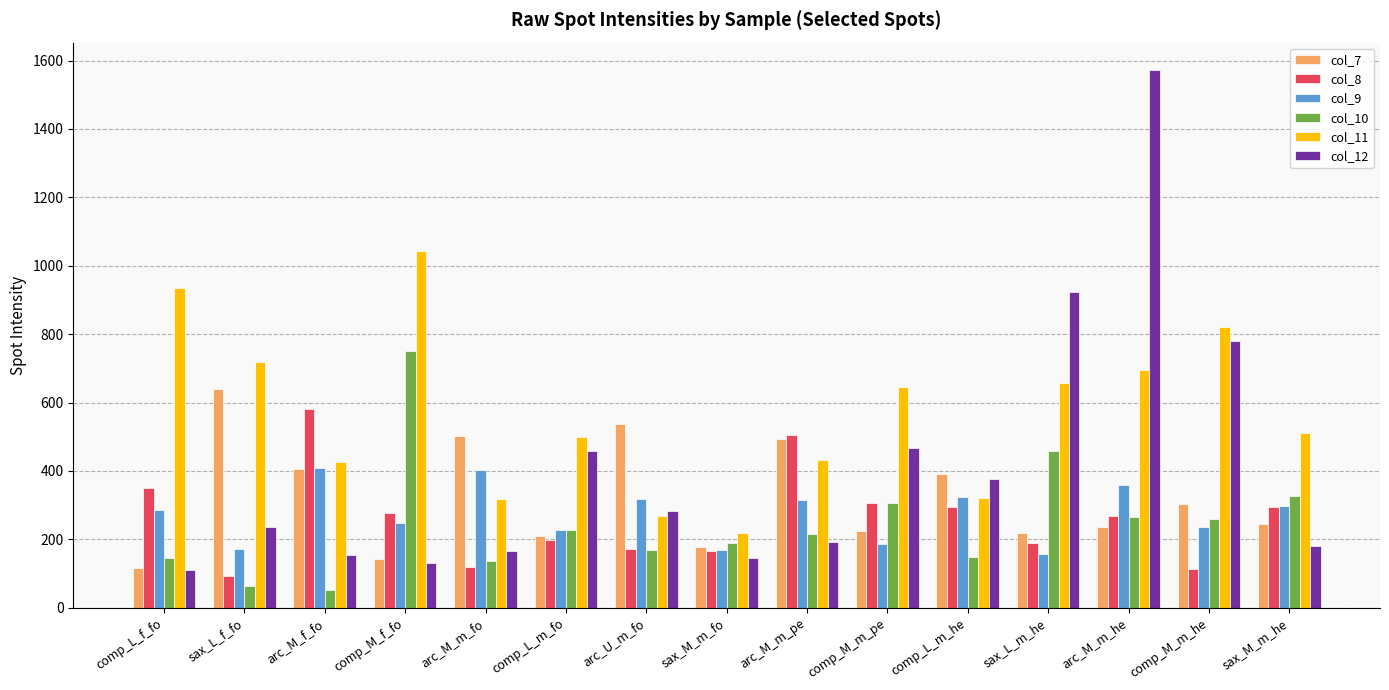

What is the average value of the col_10 series?

247.8